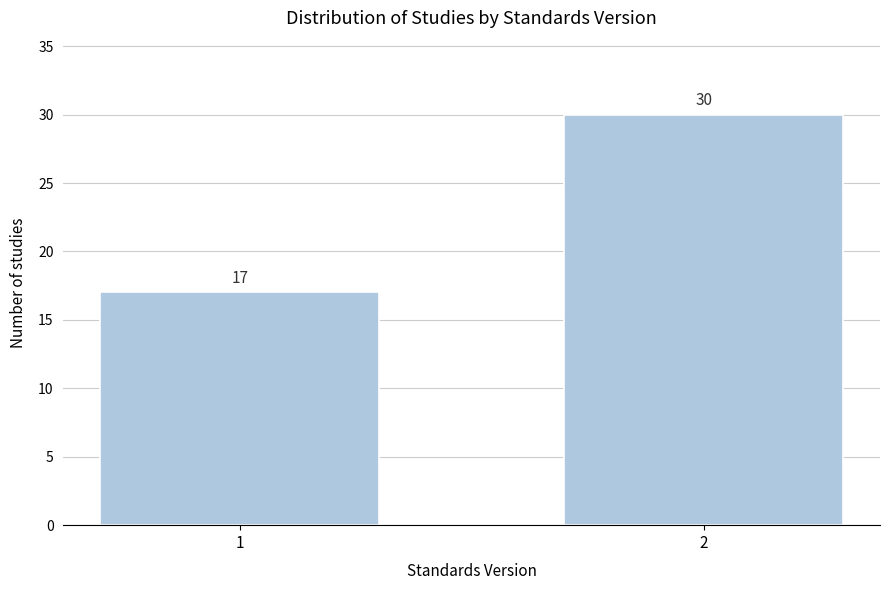

Reading right to left, extract all data points from this chart.

2=30	1=17